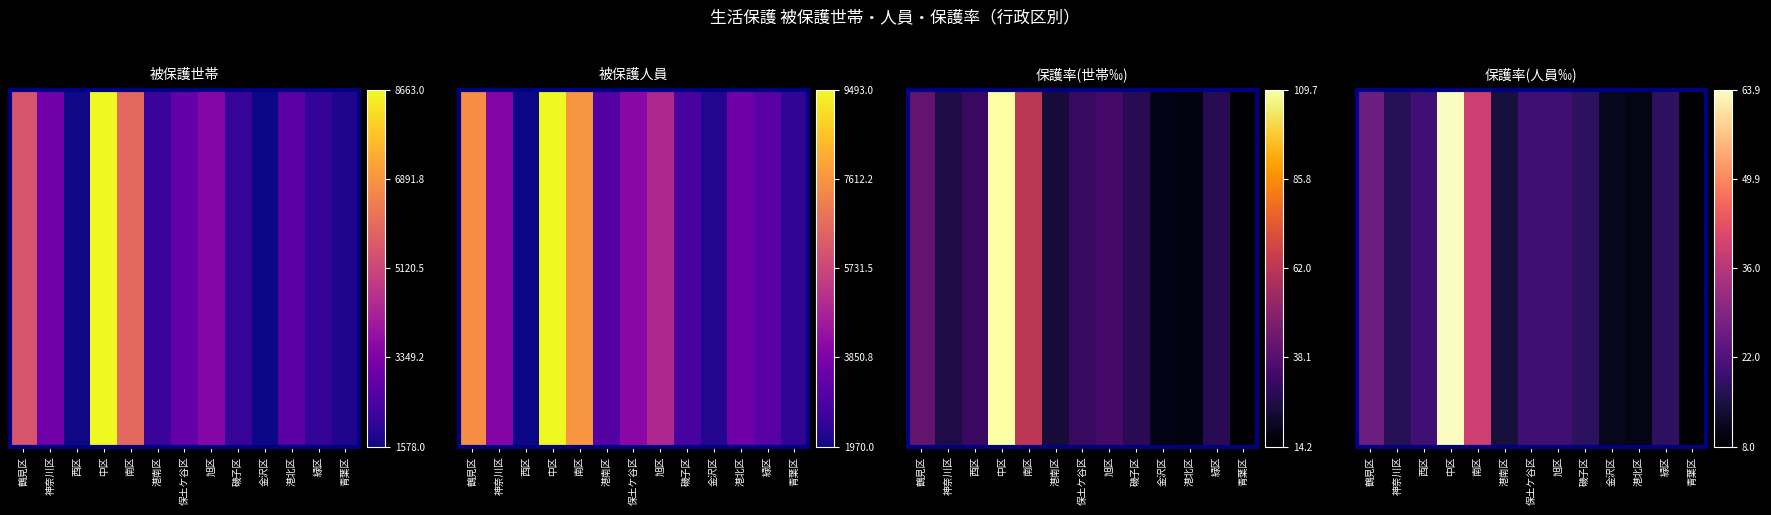

Which has a higher value, 旭区 or 西区?

旭区